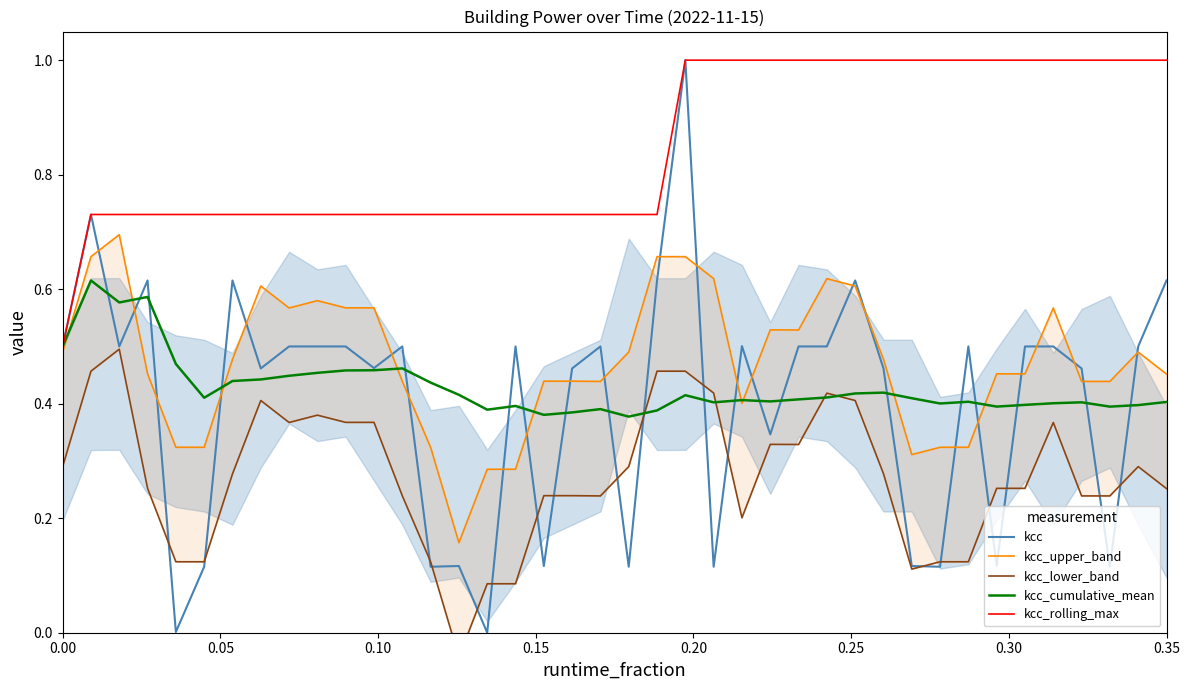

What is the highest value of the kcc series?

1.0